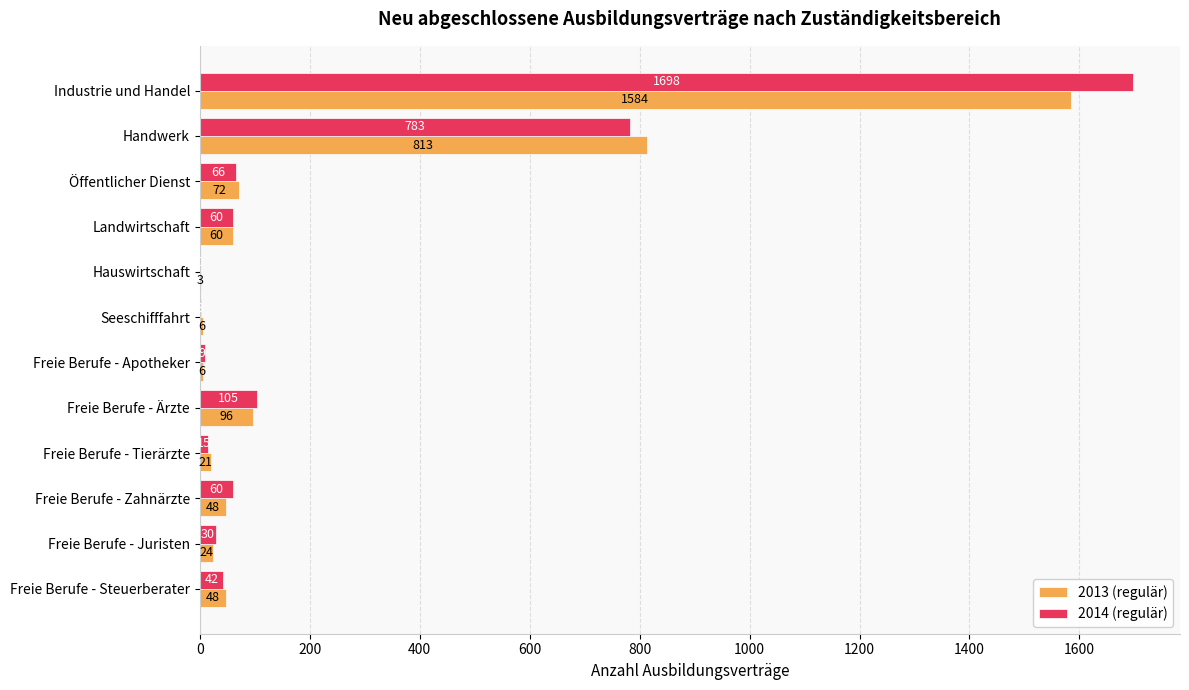

How many series are shown in this chart?

2